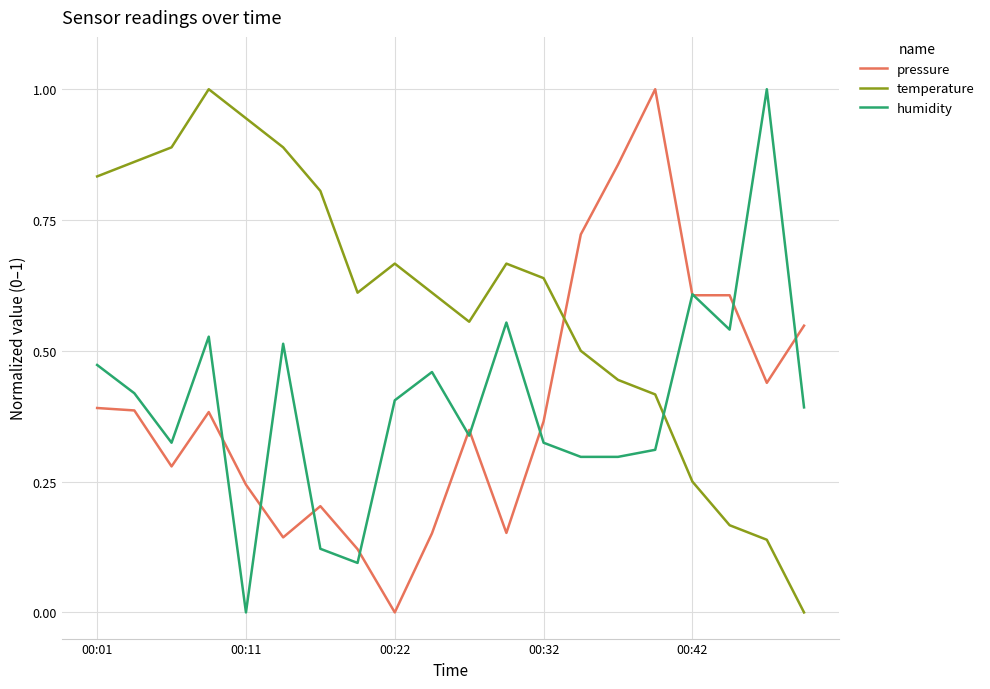

How many positive values does the pressure series have?

19